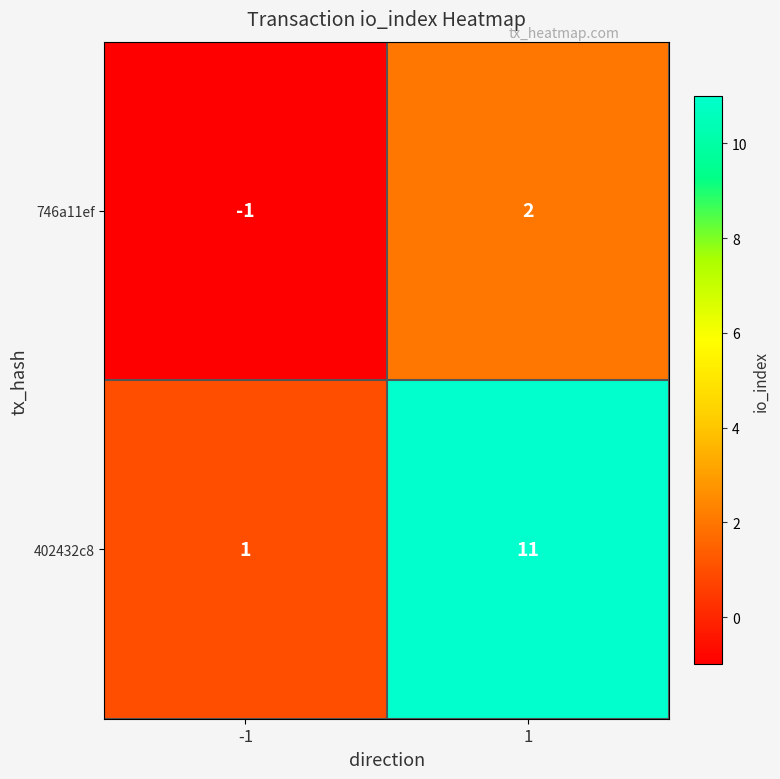

How many distinct data groups are displayed?

2